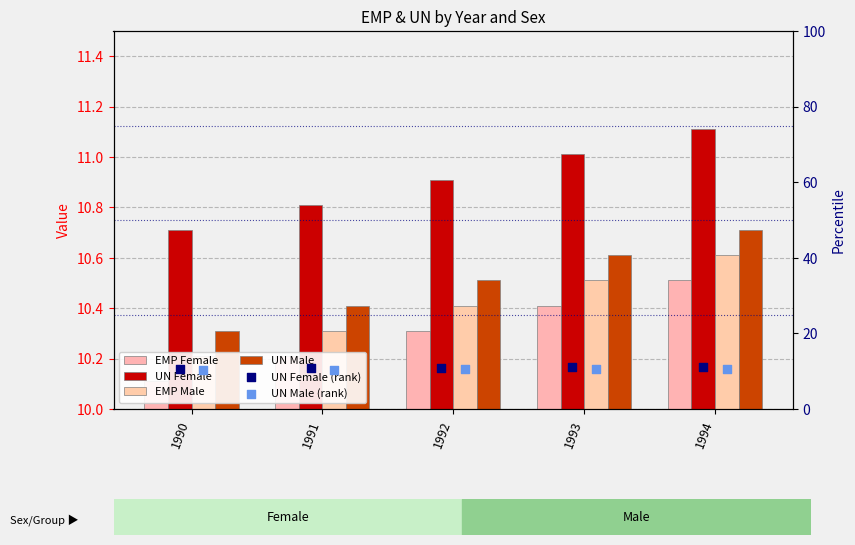

At which category is the sum across all series the highest?

1994